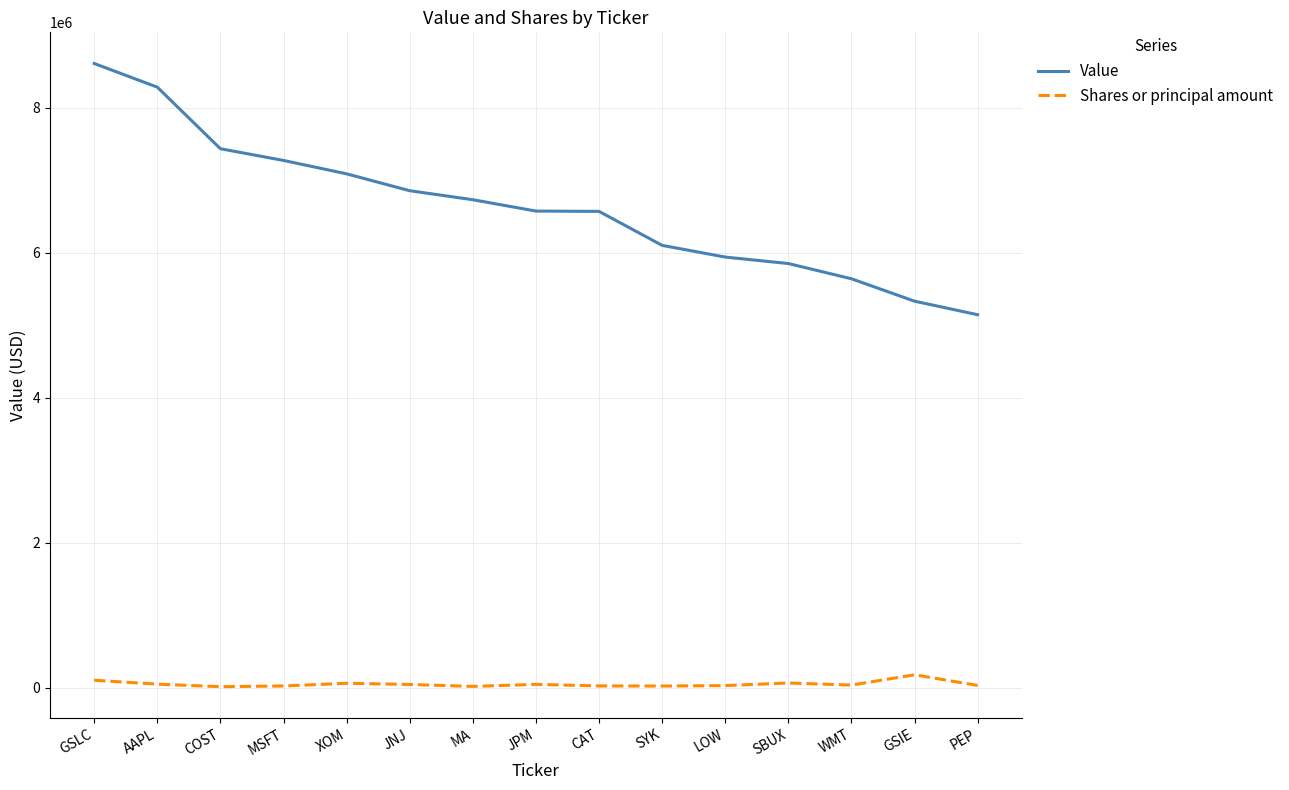

At GSLC, list the series in order from largest to smallest.

Value, Shares or principal amount